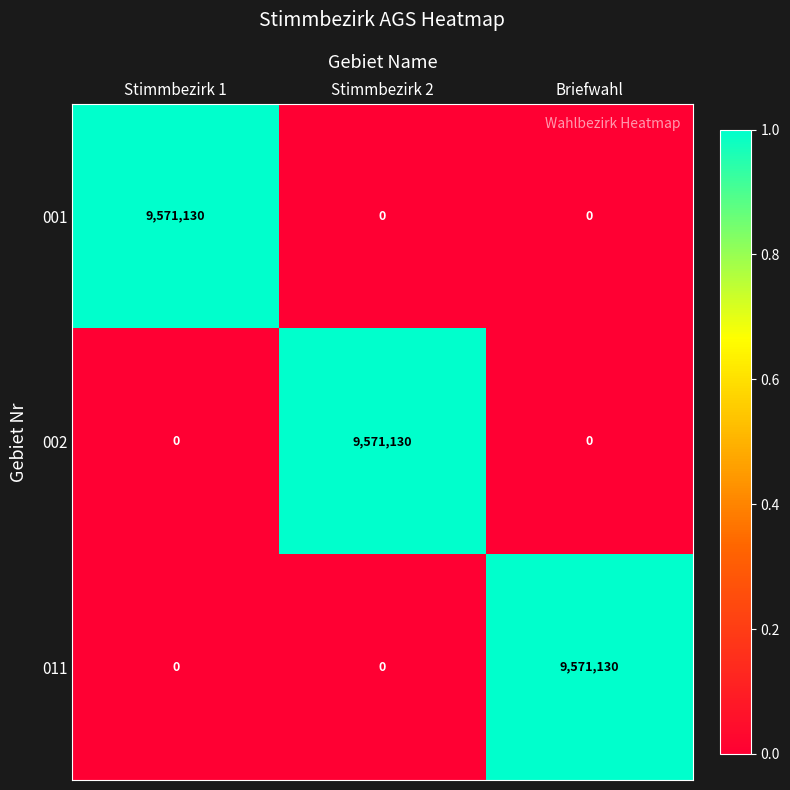

How many data points does each series have?

3